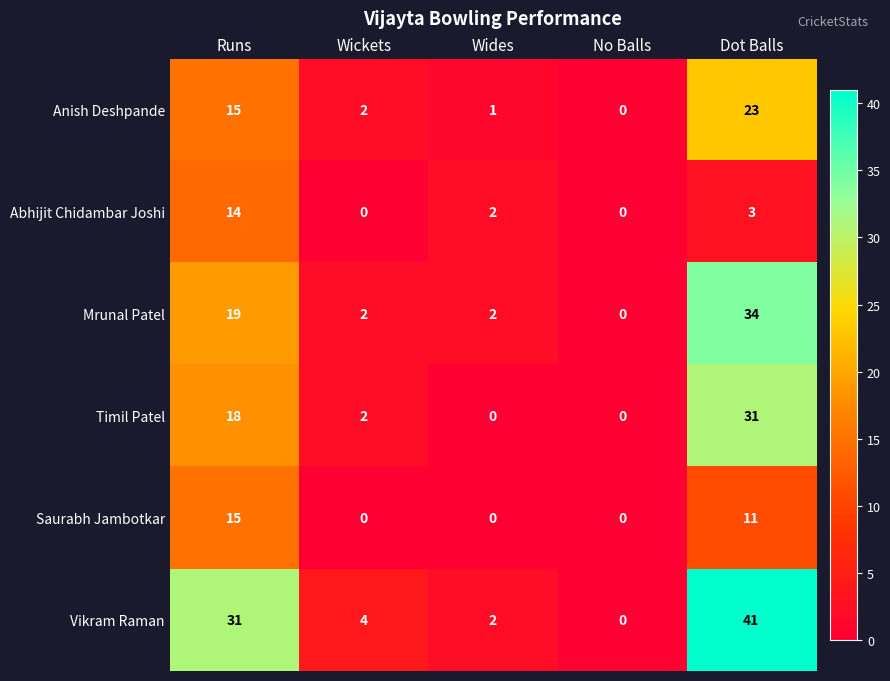

Count the number of categories in the chart.

5